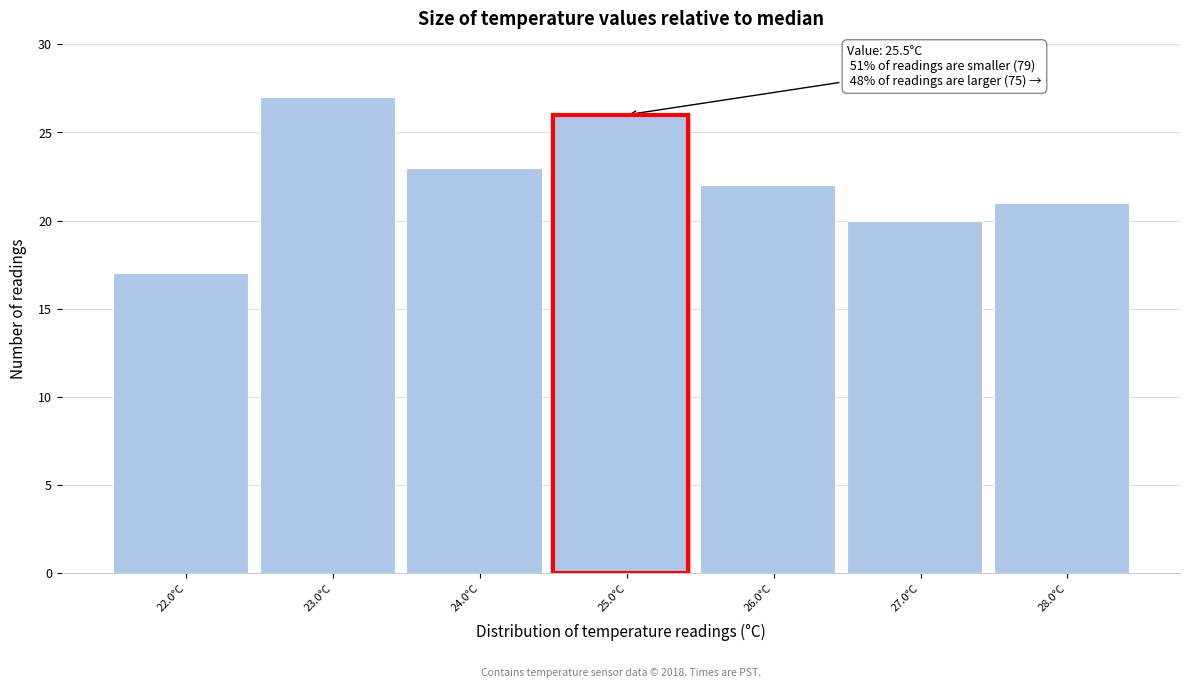

Reading right to left, what are all the values shown in this chart?

28.0°C=21	27.0°C=20	26.0°C=22	25.0°C=26	24.0°C=23	23.0°C=27	22.0°C=17